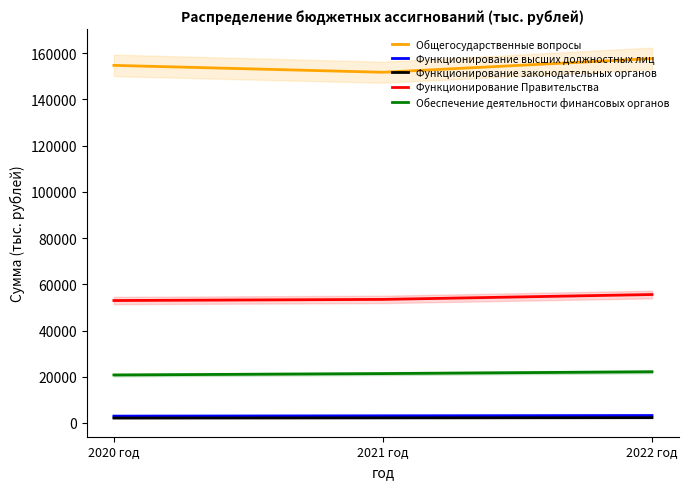

What is the spread (max minus min) of values at 2021 год?

149547.0